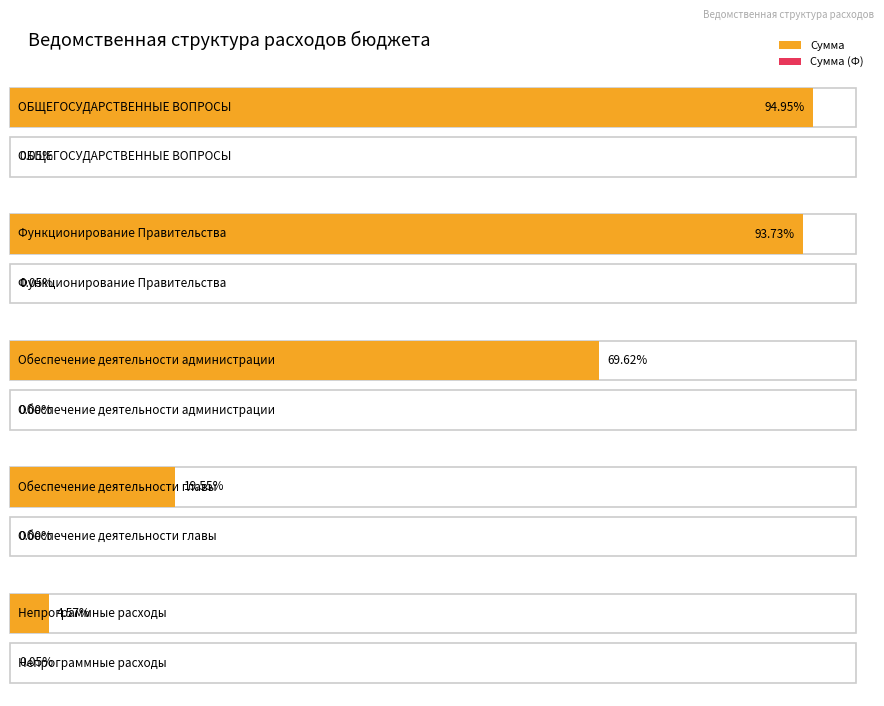

Between ОБЩЕГОСУДАРСТВЕННЫЕ ВОПРОСЫ and Обеспечение деятельности главы, which series saw the biggest shift?

Сумма